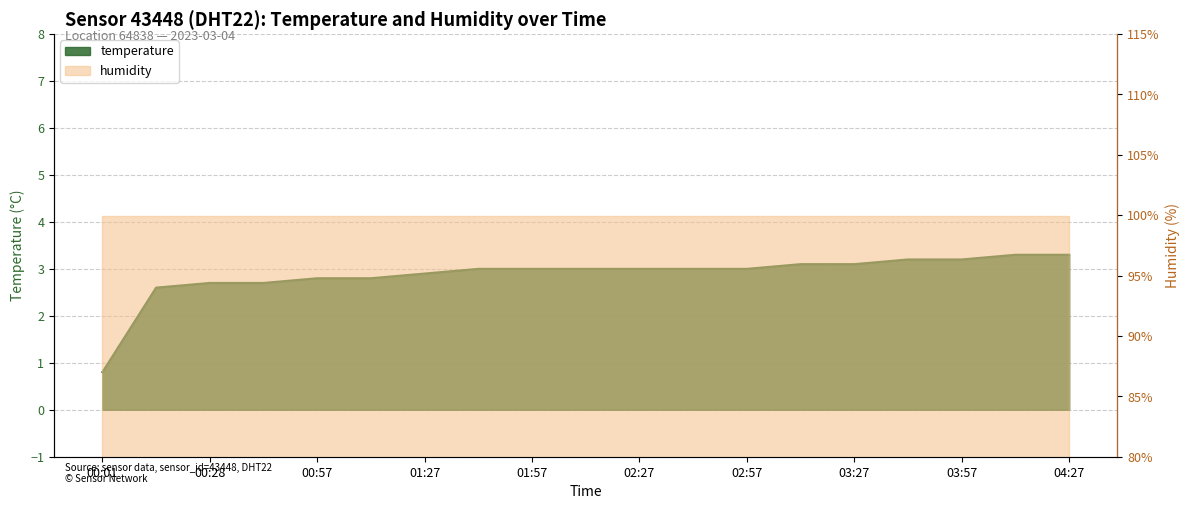

Does the chart display data point markers on the line(s)?

No